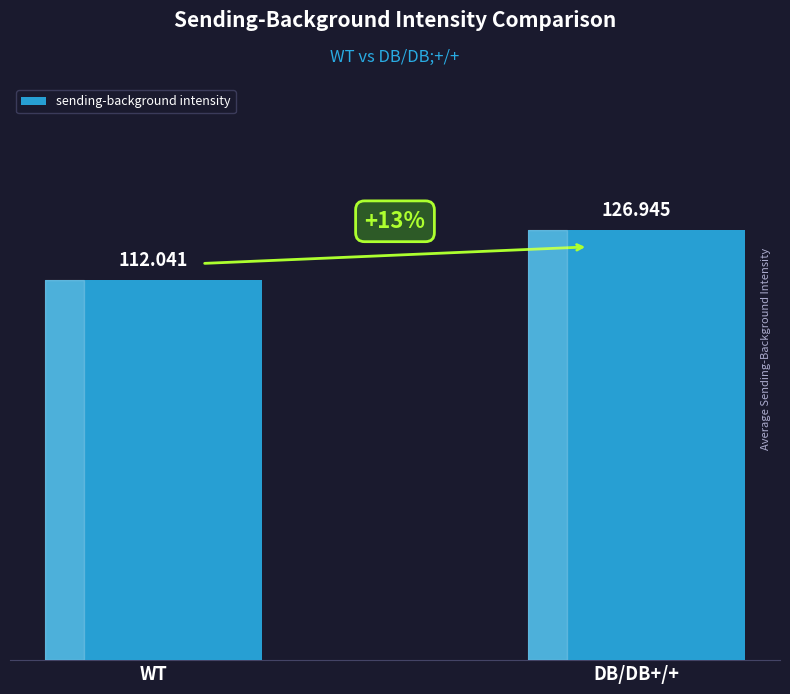

List the labels in order of value, smallest first.

WT, DB/DB+/+